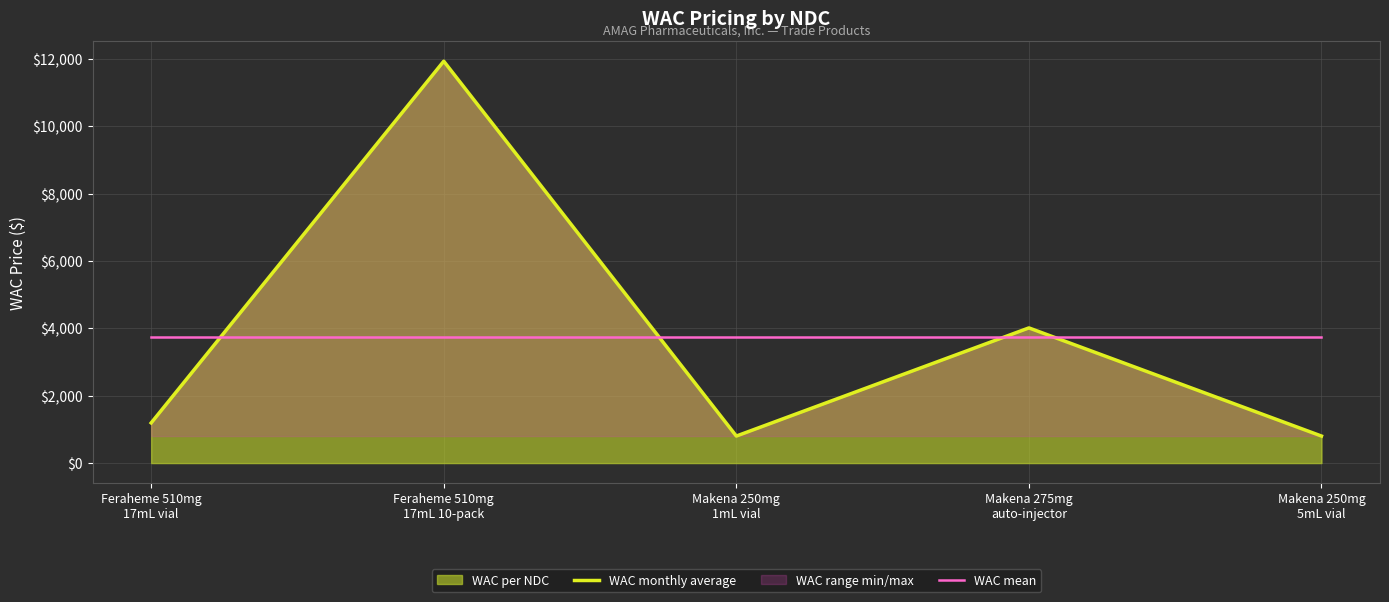

Where does the WAC monthly average series first go above 1193?

Feraheme 510mg
17mL vial